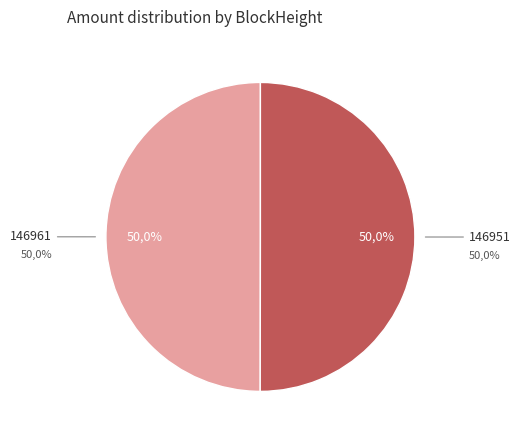

Rank the categories by value from highest to lowest.

146951, 146961